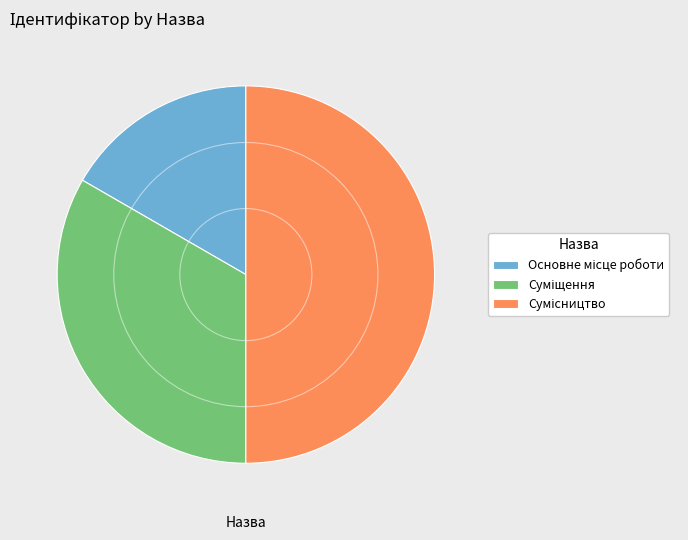

Does Суміщення represent more than half of the total?

No